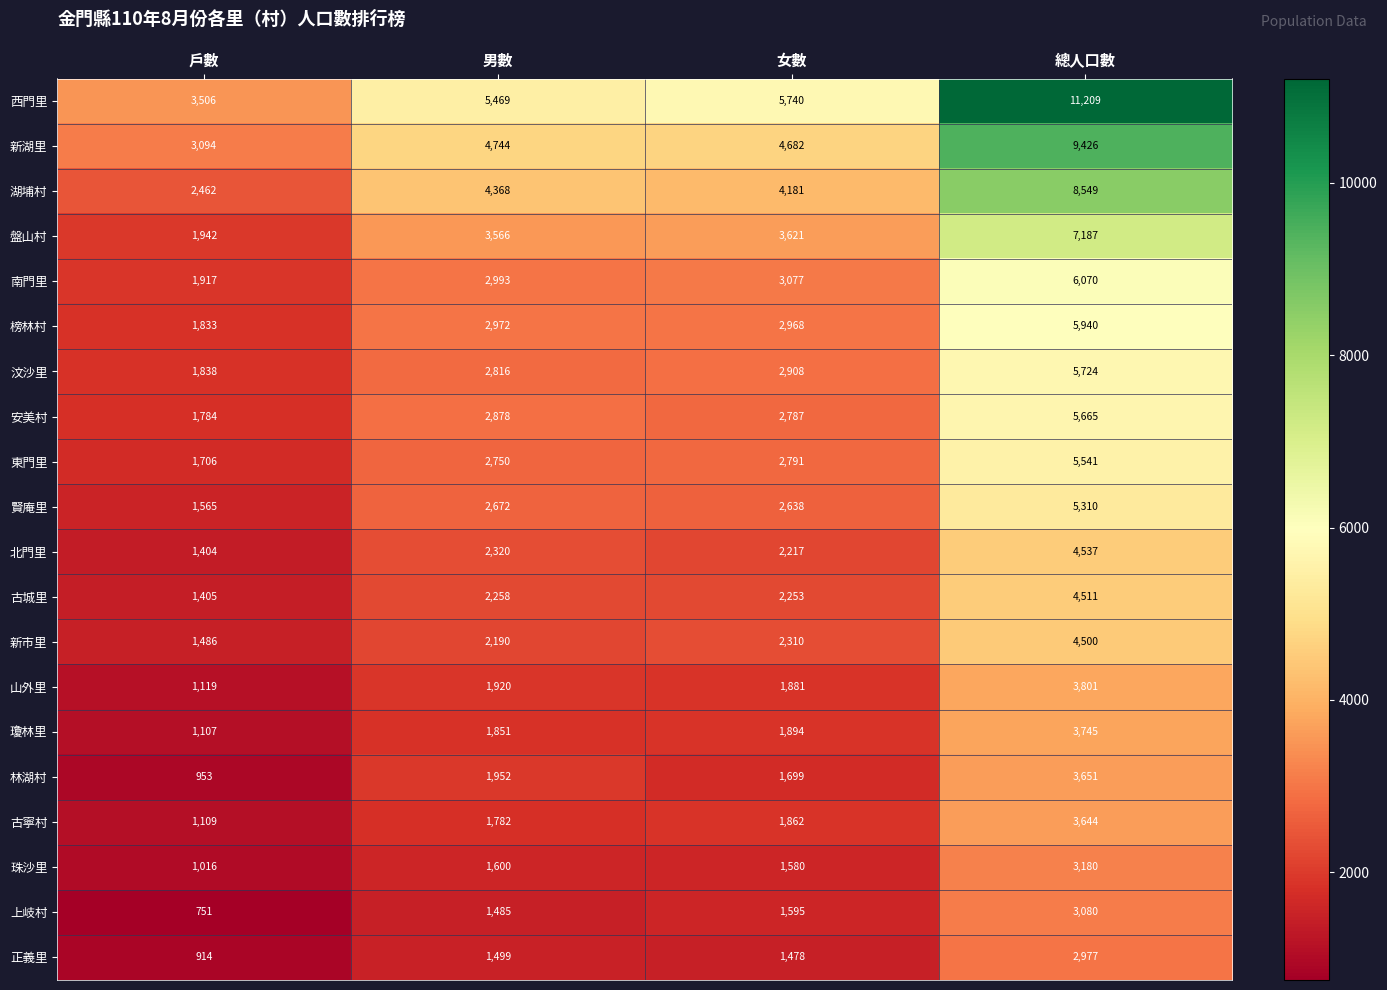

How many data points does each series have?

4